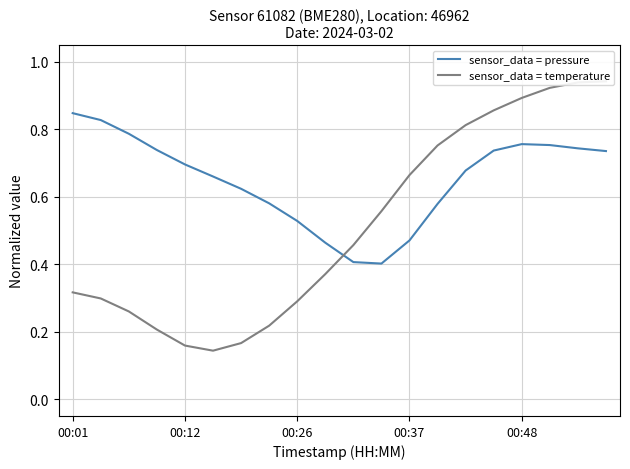

At how many categories does at least one series exceed 0?

20